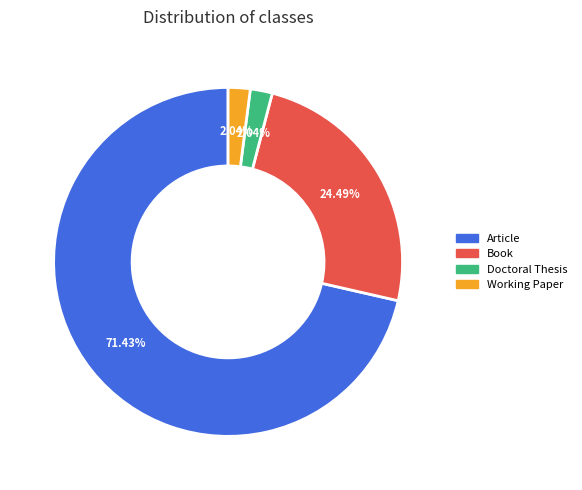

Which slice is the largest?

Article